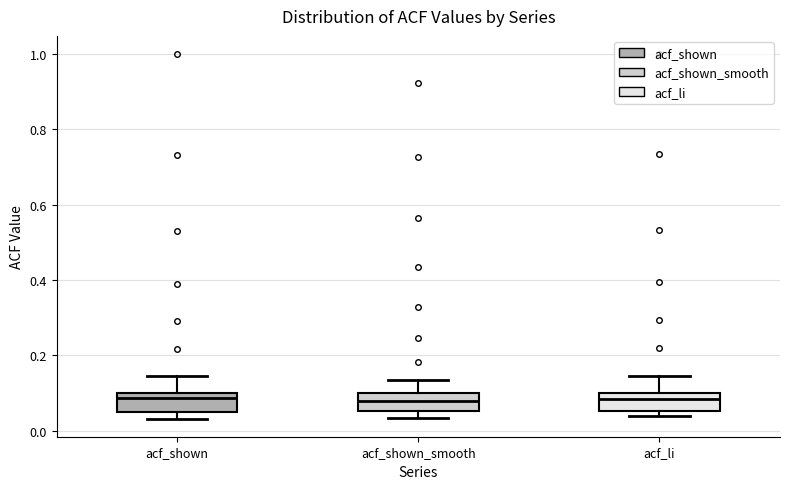

Reading left to right, read every box against the y-axis: the position of its median line, the range the box covers, and the ends of its whiskers. The values are not printed on the chart, so give them approximately, as read against the axis.

acf_shown: median 0.08, box 0.04 to 0.10, whiskers 0.04 (just below the box's lower edge) to 0.14
acf_shown_smooth: median 0.08, box 0.06 to 0.10, whiskers 0.04 to 0.14
acf_li: median 0.08, box 0.06 to 0.10, whiskers 0.04 to 0.14